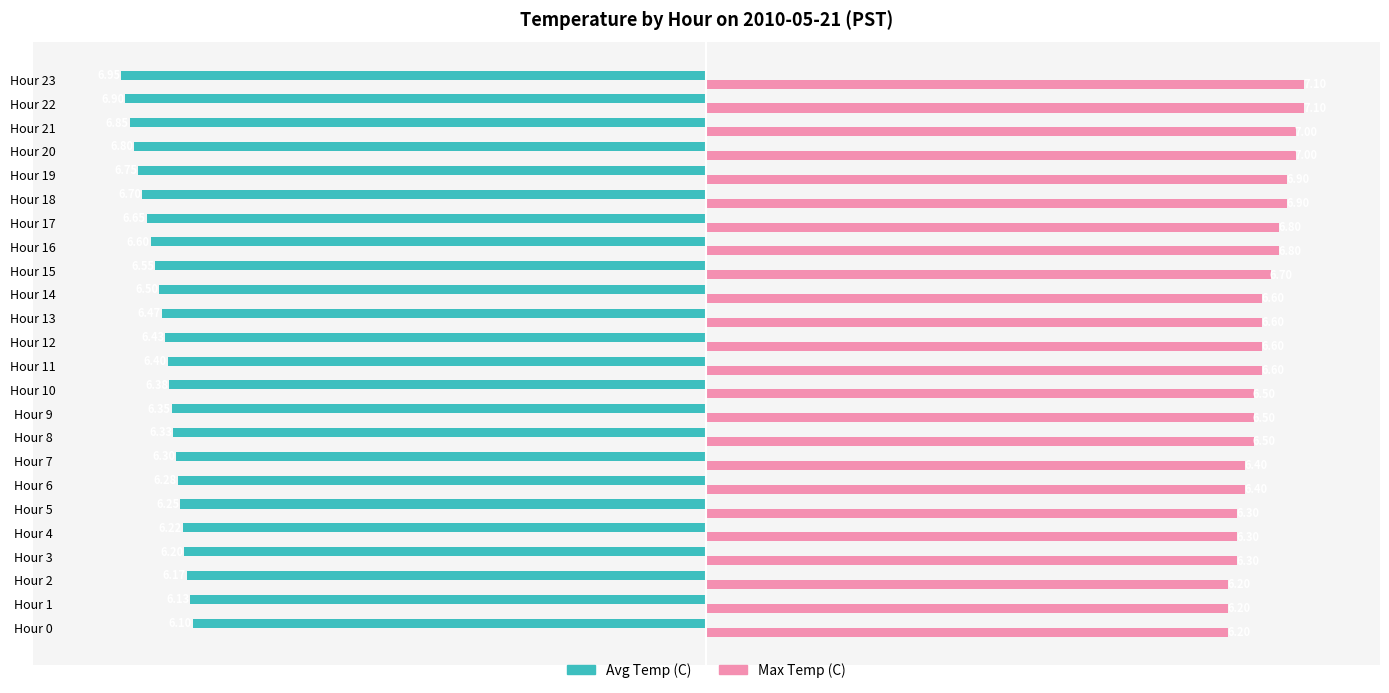

List the labels in order of Avg Temp (C) value, smallest first.

Hour 23, Hour 22, Hour 21, Hour 20, Hour 19, Hour 18, Hour 17, Hour 16, Hour 15, Hour 14, Hour 13, Hour 12, Hour 11, Hour 10, Hour 9, Hour 8, Hour 7, Hour 6, Hour 5, Hour 4, Hour 3, Hour 2, Hour 1, Hour 0